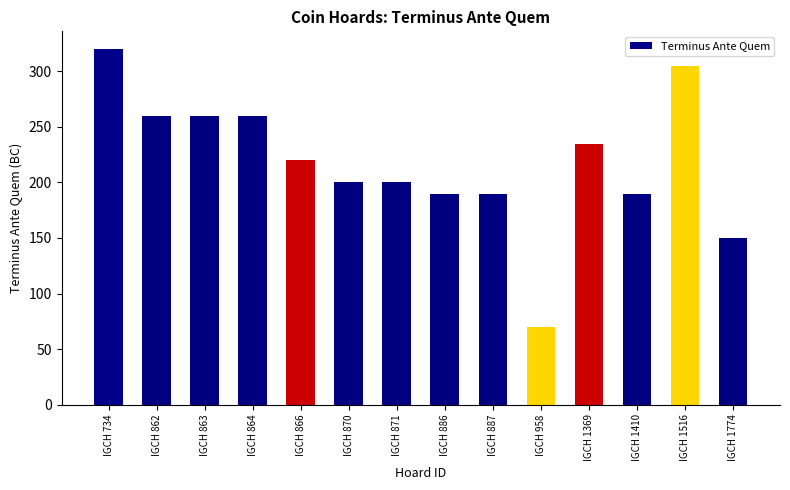

Does the chart contain stacked bars?

No